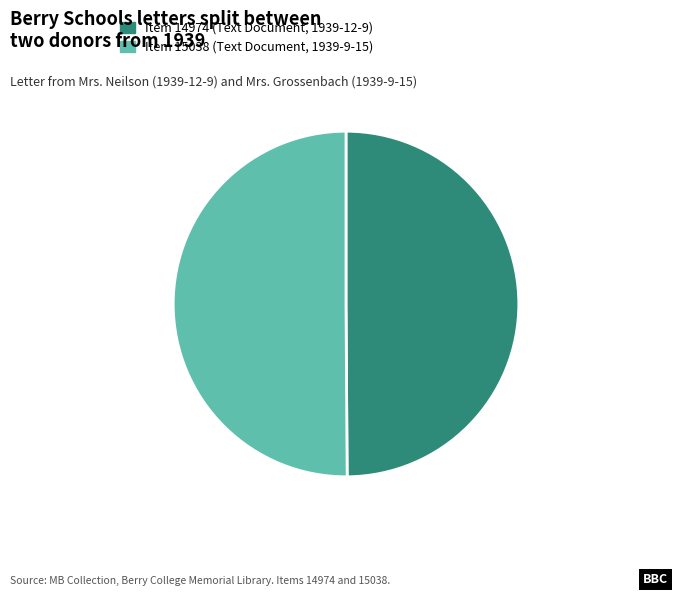

Do Item 14974 (Text Document, 1939-12-9) and Item 15038 (Text Document, 1939-9-15) together represent more than half of the pie?

Yes